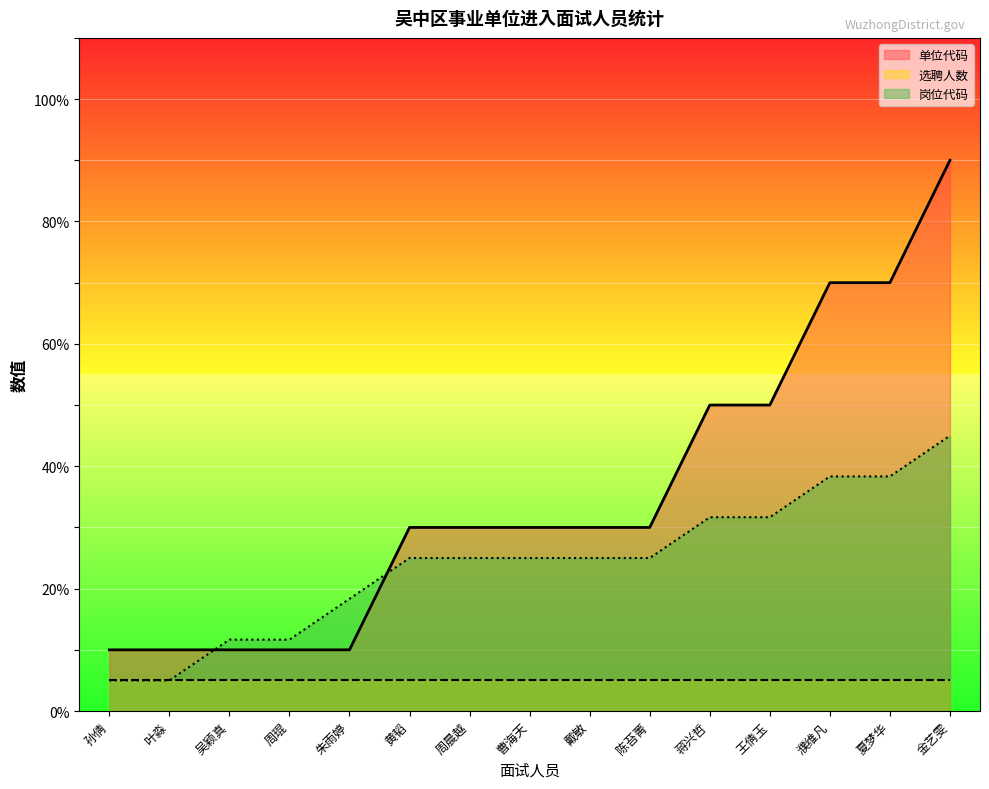

Rank the categories by 岗位代码 value from lowest to highest.

孙倩, 叶淼, 吴颖真, 周琨, 朱雨婷, 黄韬, 周晨越, 曹海天, 戴敏, 陈苔菁, 蒋兴哲, 王倩玉, 濮维凡, 夏梦华, 金艺雯